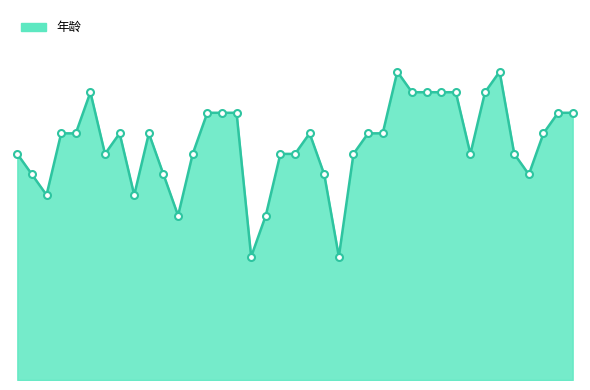

What is the smallest value displayed?

6